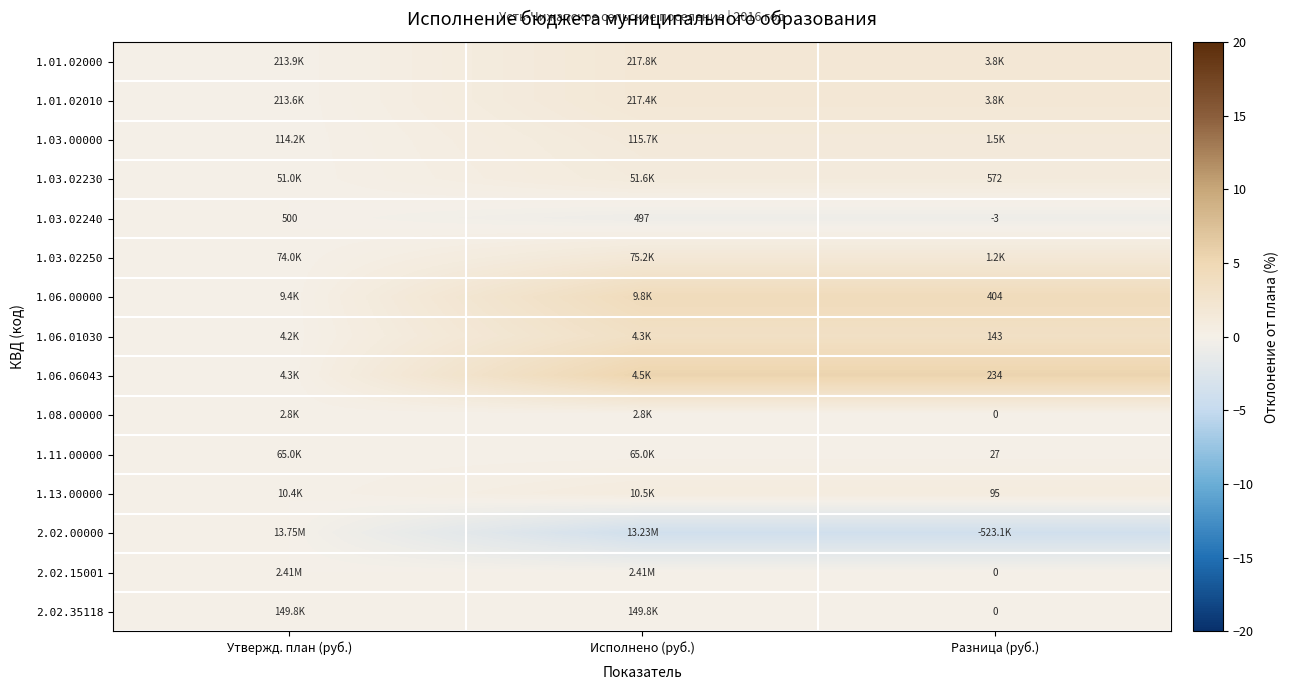

Which has a higher value, Исполнено (руб.) or Разница (руб.)?

Исполнено (руб.)